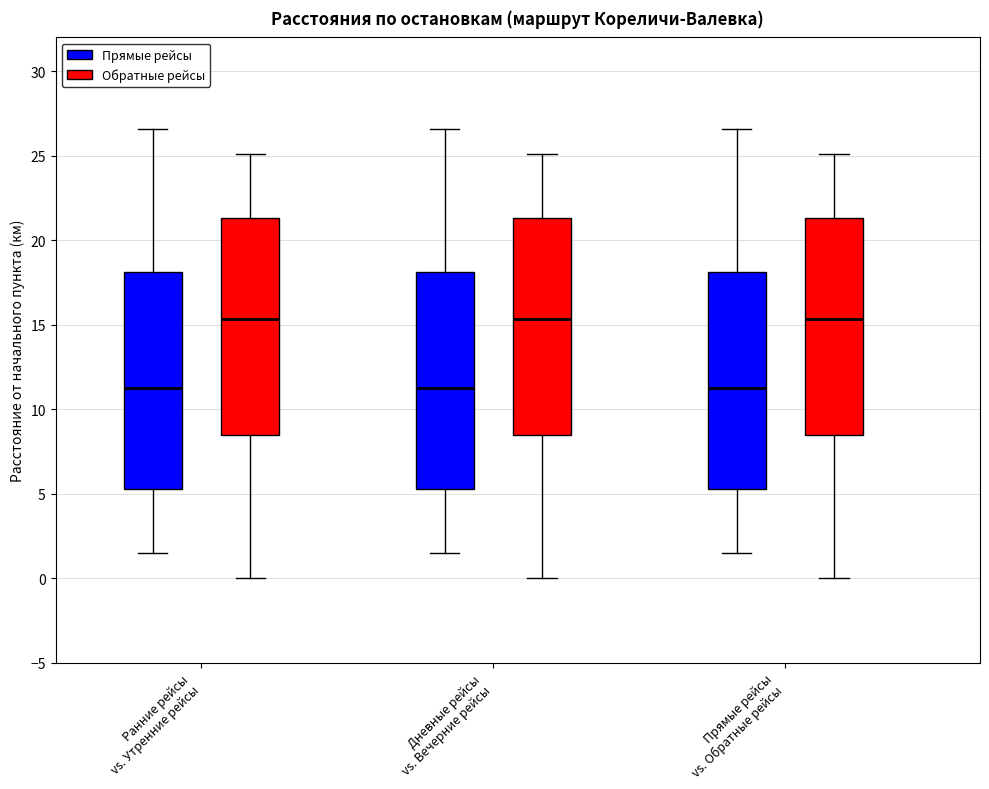

Reading left to right, transcribe this box plot: for each box, give where its median line is, the range the box spans, and where its two whiskers end, as read against the y-axis. The values are not printed on the chart, so give them approximately, as read against the axis.

Ранние рейсы vs. Утренние рейсы (Прямые рейсы): median 11.5, box 5.5 to 18.0, whiskers 1.5 to 26.5
Ранние рейсы vs. Утренние рейсы (Обратные рейсы): median 15.5, box 8.5 to 21.5, whiskers 0.0 to 25.0
Дневные рейсы vs. Вечерние рейсы (Прямые рейсы): median 11.5, box 5.5 to 18.0, whiskers 1.5 to 26.5
Дневные рейсы vs. Вечерние рейсы (Обратные рейсы): median 15.5, box 8.5 to 21.5, whiskers 0.0 to 25.0
Прямые рейсы vs. Обратные рейсы (Прямые рейсы): median 11.5, box 5.5 to 18.0, whiskers 1.5 to 26.5
Прямые рейсы vs. Обратные рейсы (Обратные рейсы): median 15.5, box 8.5 to 21.5, whiskers 0.0 to 25.0